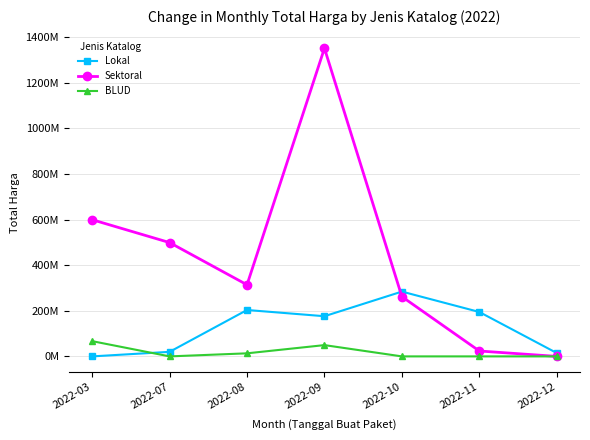

At which label does Sektoral first exceed 314121780?

2022-03